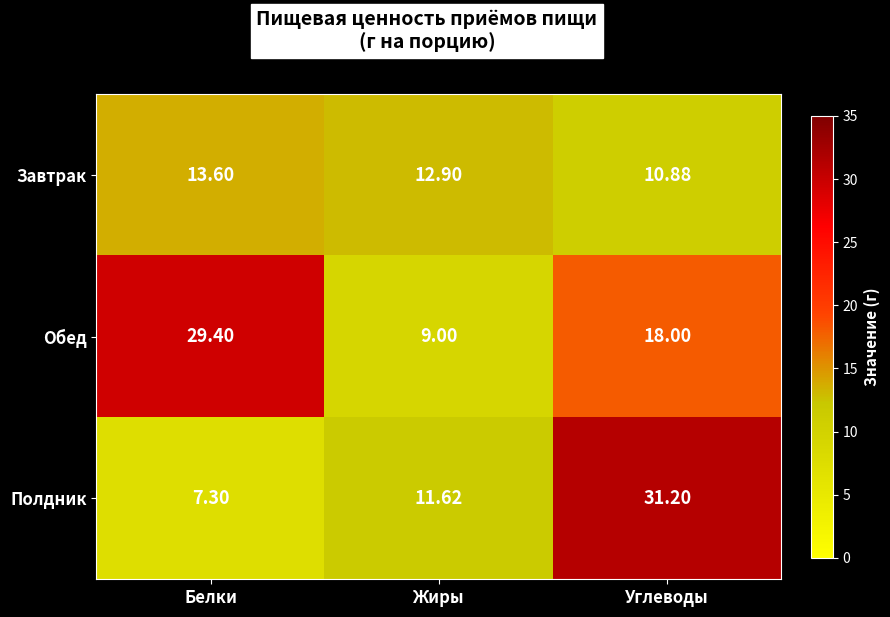

Which series has the largest total across all categories?

Обед